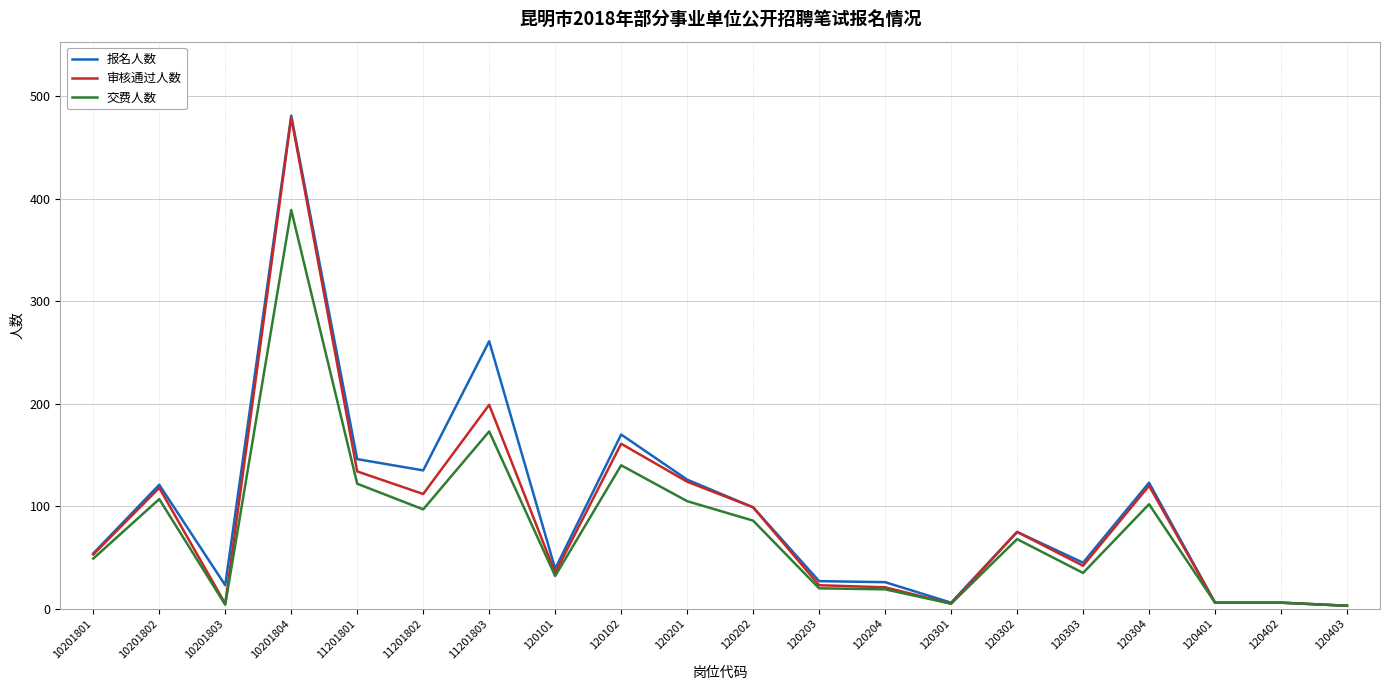

Which series has the widest spread of values?

报名人数